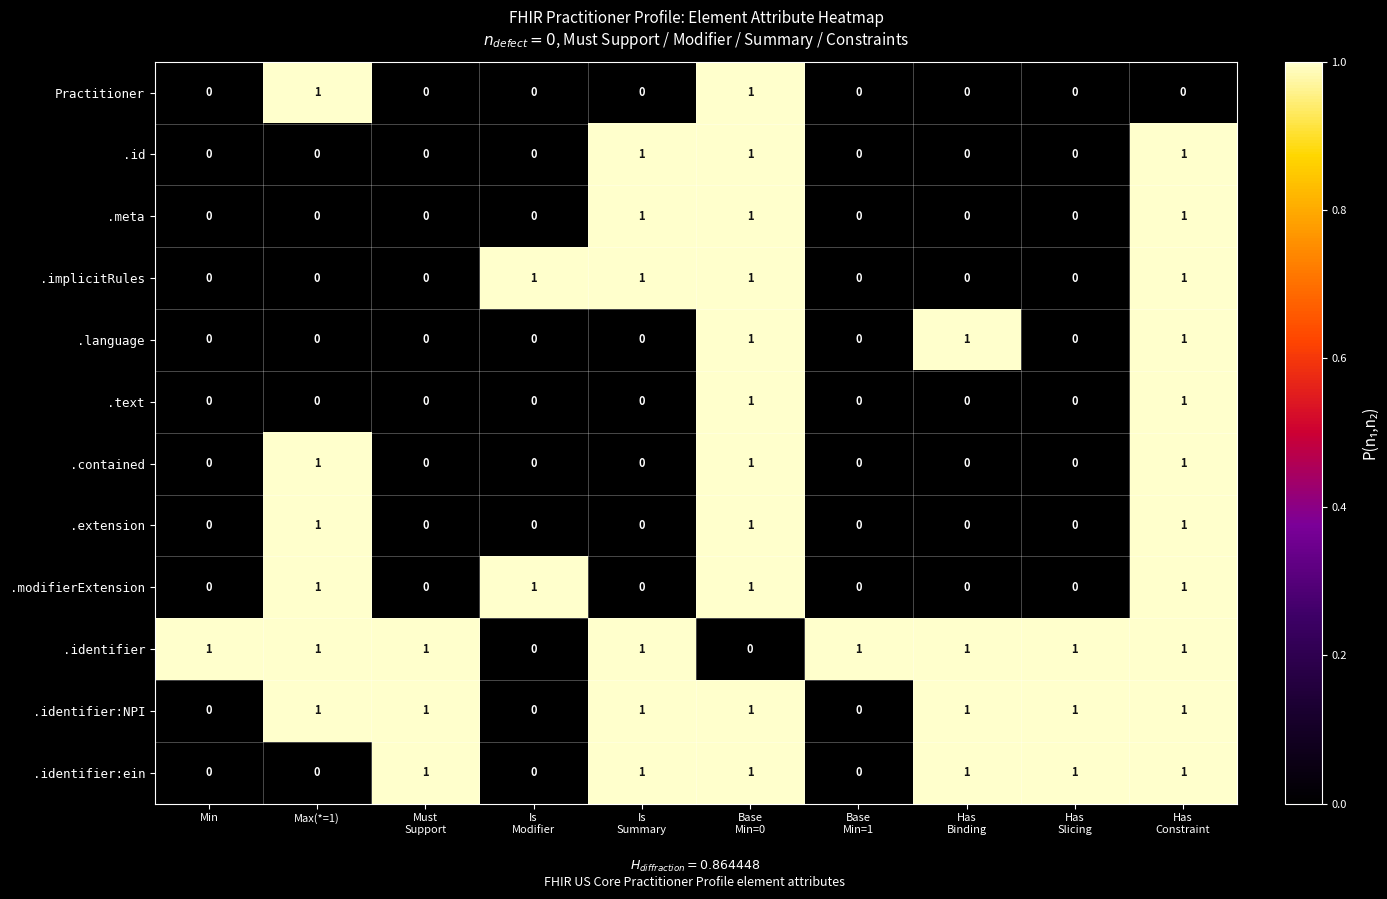

At how many categories does at least one series exceed 0?

10